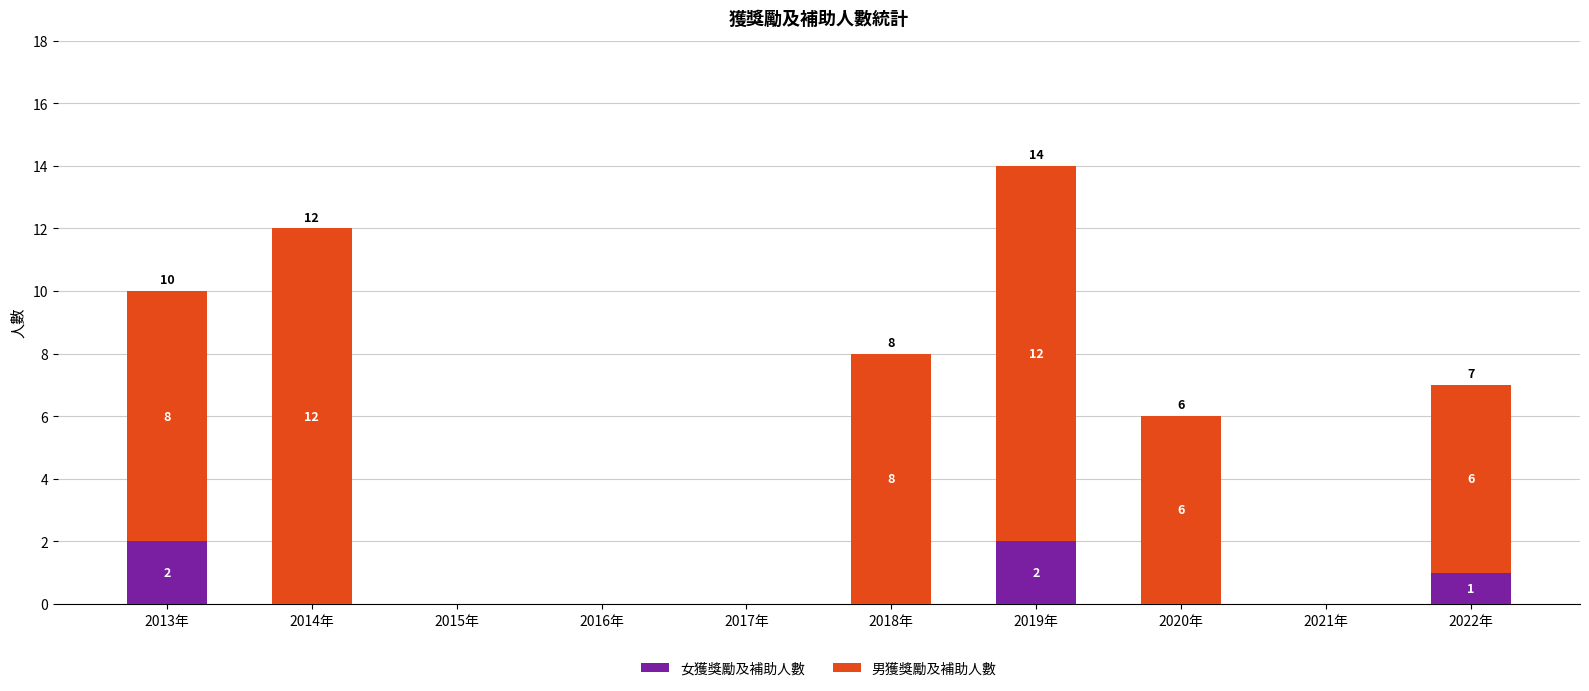

Reading right to left, transcribe the values for 女獲獎勵及補助人數.

2022年=1	2021年=0	2020年=0	2019年=2	2018年=0	2017年=0	2016年=0	2015年=0	2014年=0	2013年=2